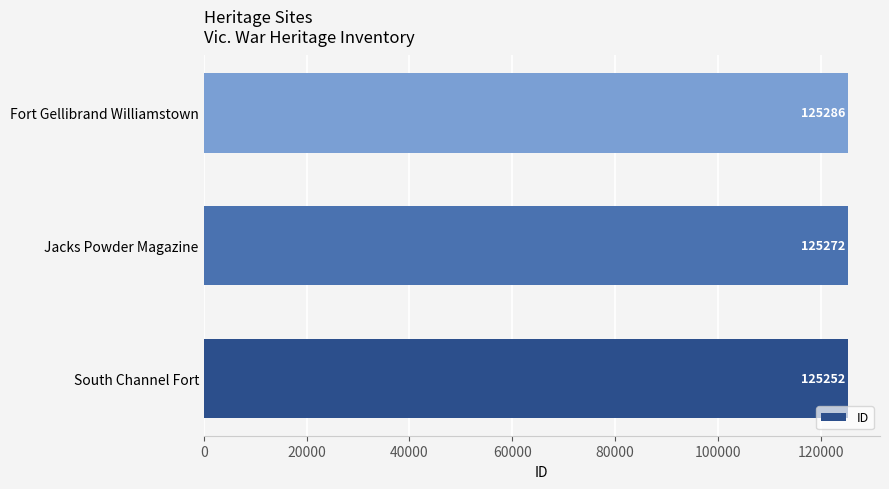

Which category has the highest value across all series?

Fort Gellibrand Williamstown